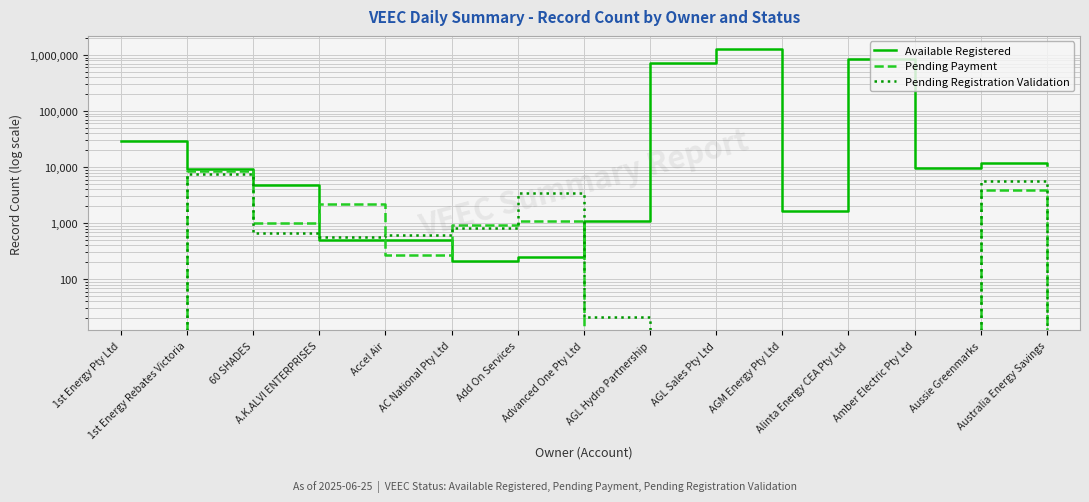

What is the difference between the maximum and minimum values in the Available Registered series?

1266428